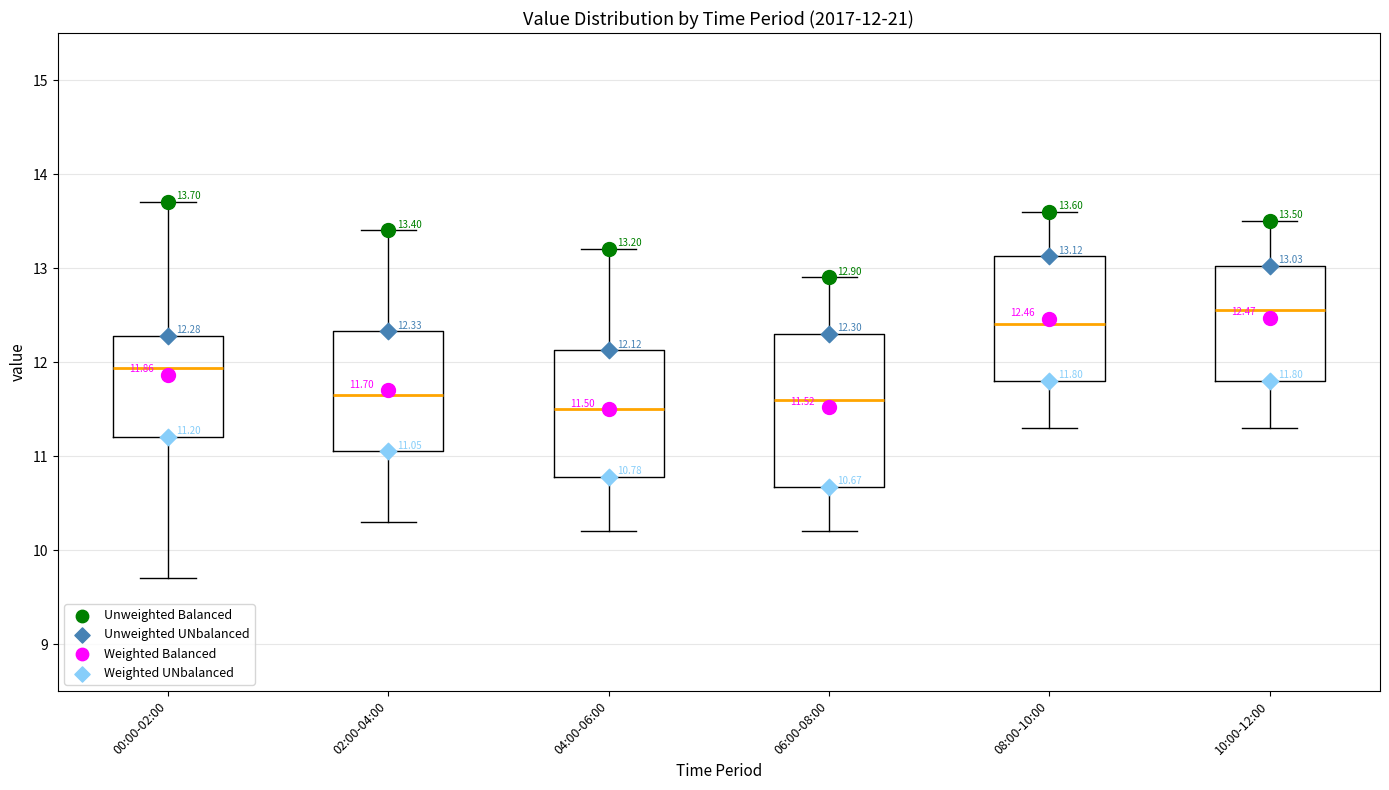

Comparing the boxes themselves (not the whiskers), which one is the tallest?

06:00-08:00